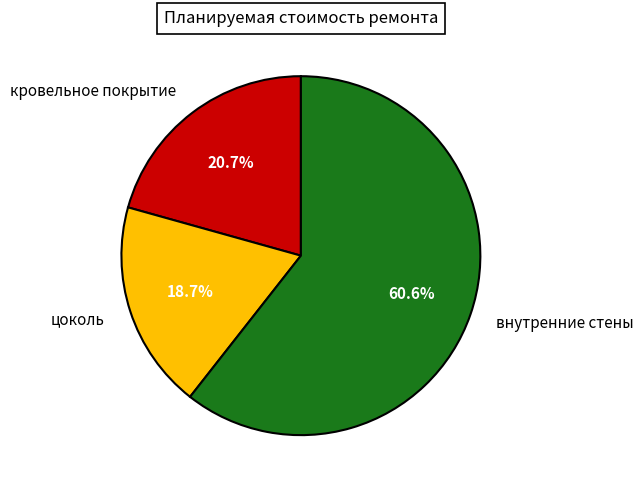

Do цоколь and кровельное покрытие together represent more than half of the pie?

No